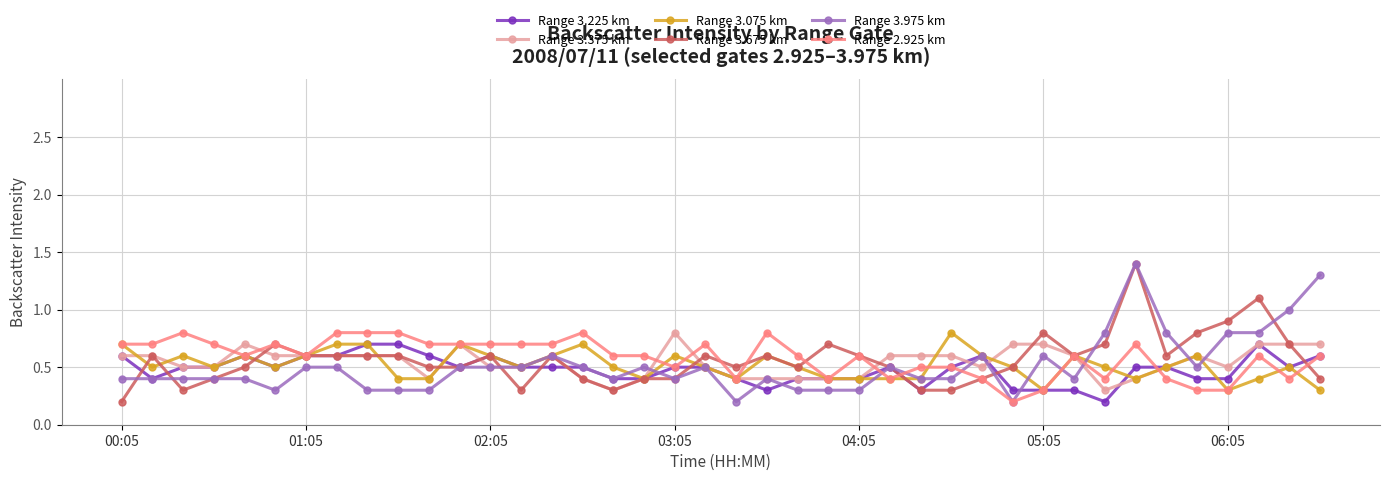

What is the average value of the Range 3.375 km series?

0.5